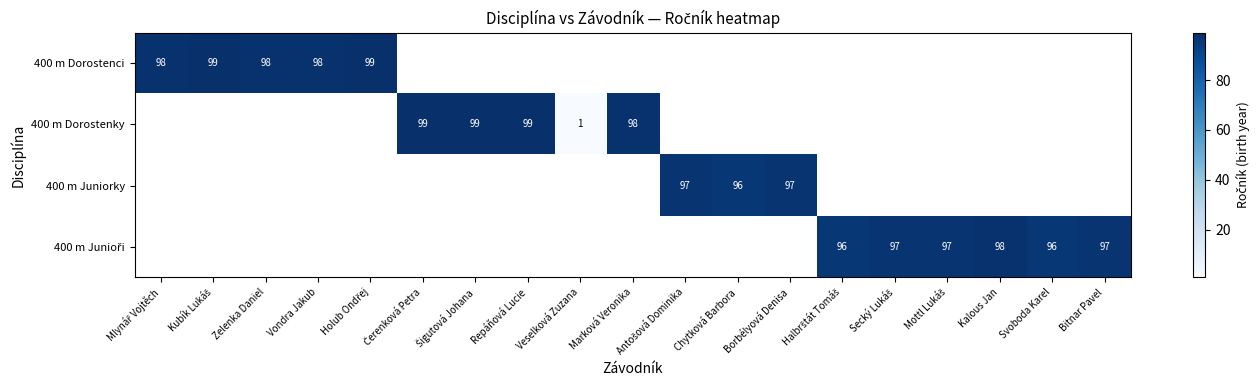

True or false: 400 m Dorostenky has a value of 134 at Marková Veronika.

False